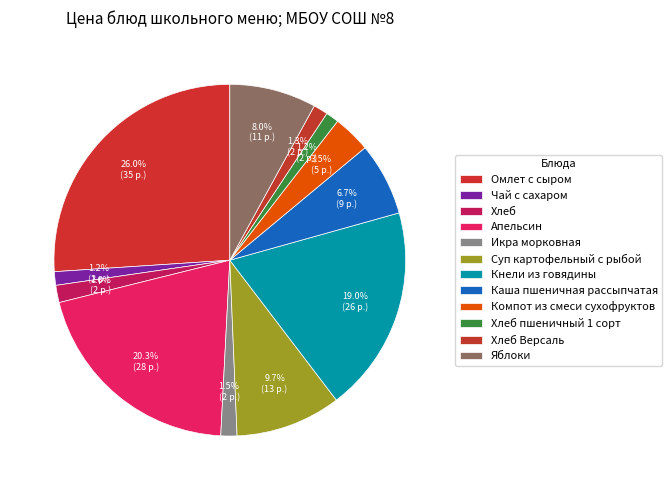

To the nearest percent, what is the difference between the largest and smallest slice percentages?

25%